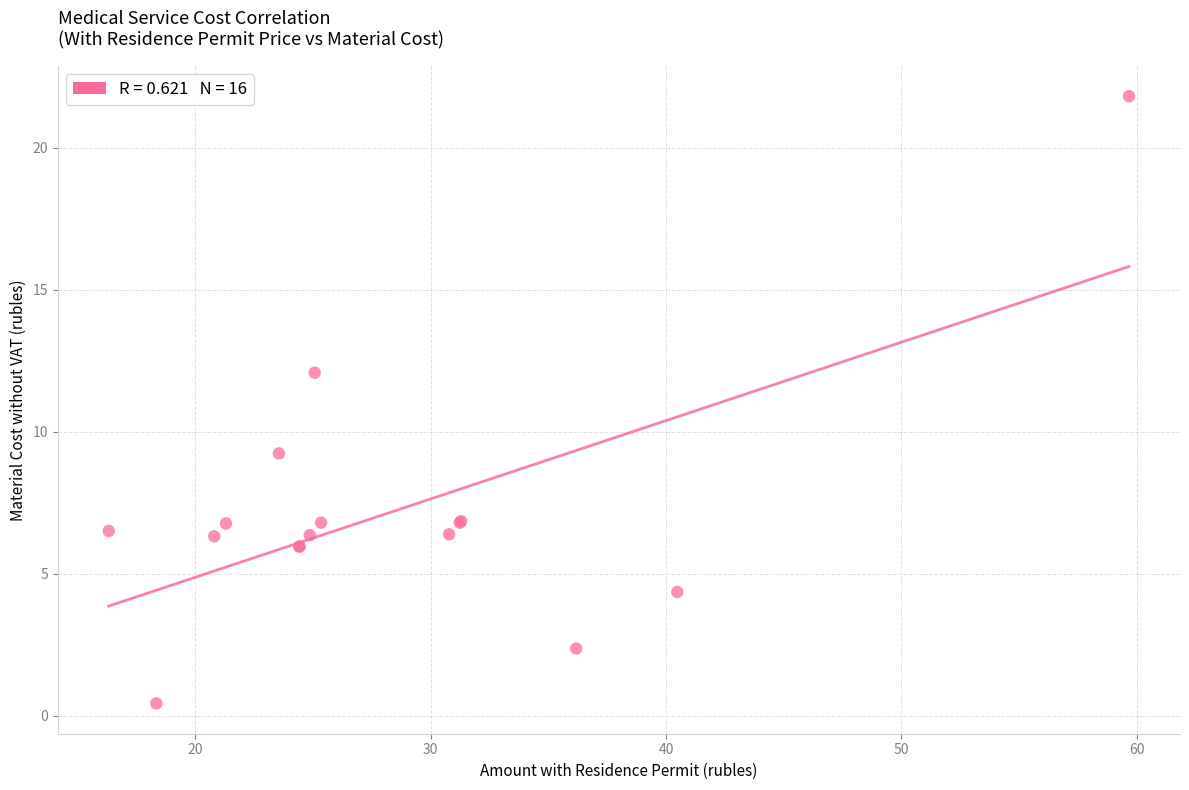

What Y value in the scatter plot is closest to 11?

12.1